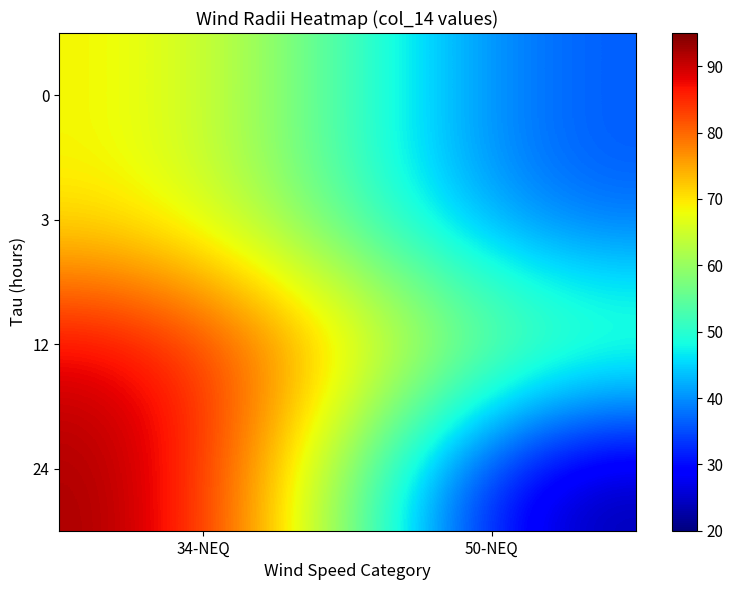

Which has a higher value, 50-NEQ or 34-NEQ?

34-NEQ